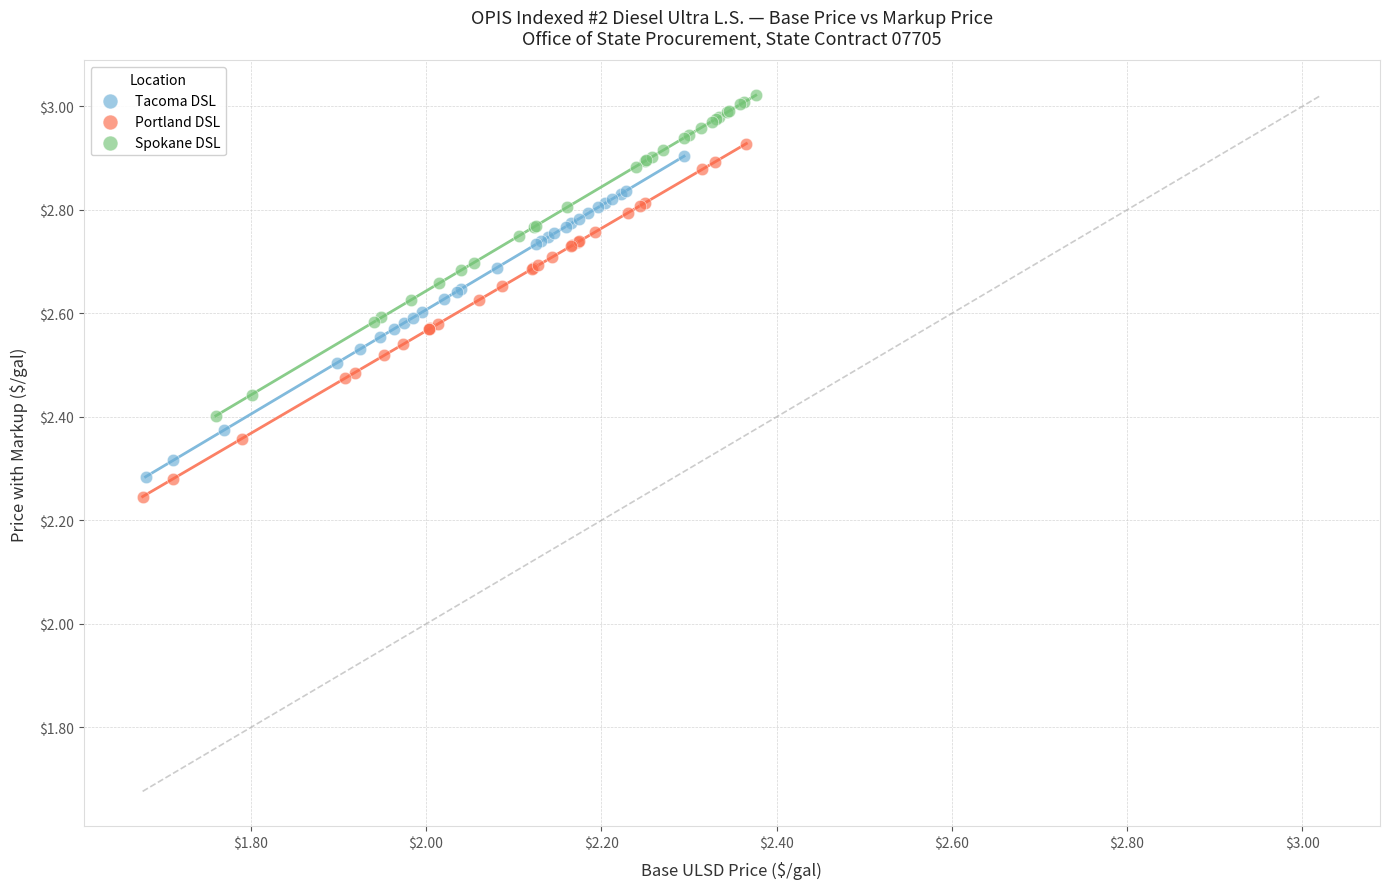

Which series reaches the maximum Y coordinate?

Spokane DSL